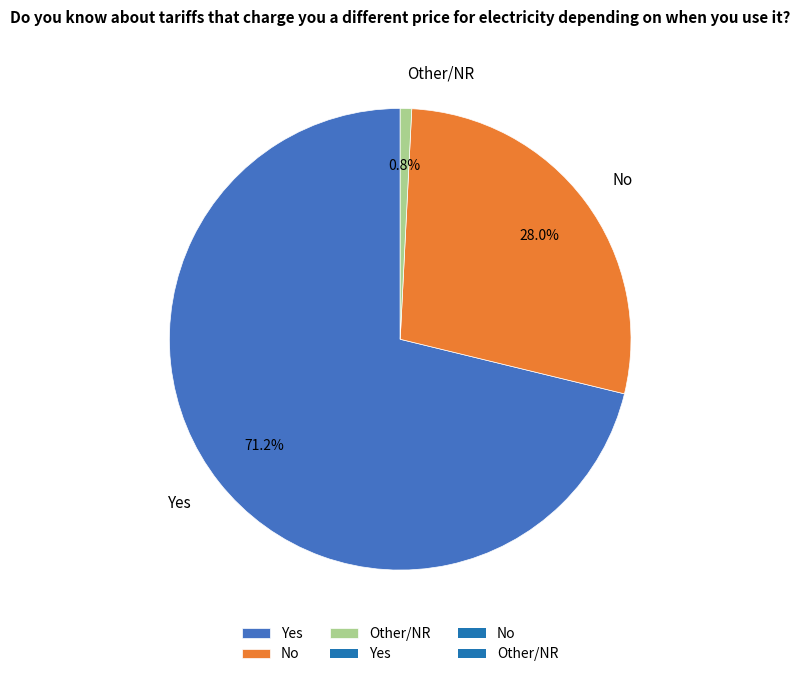

Count the number of slices in the pie.

3